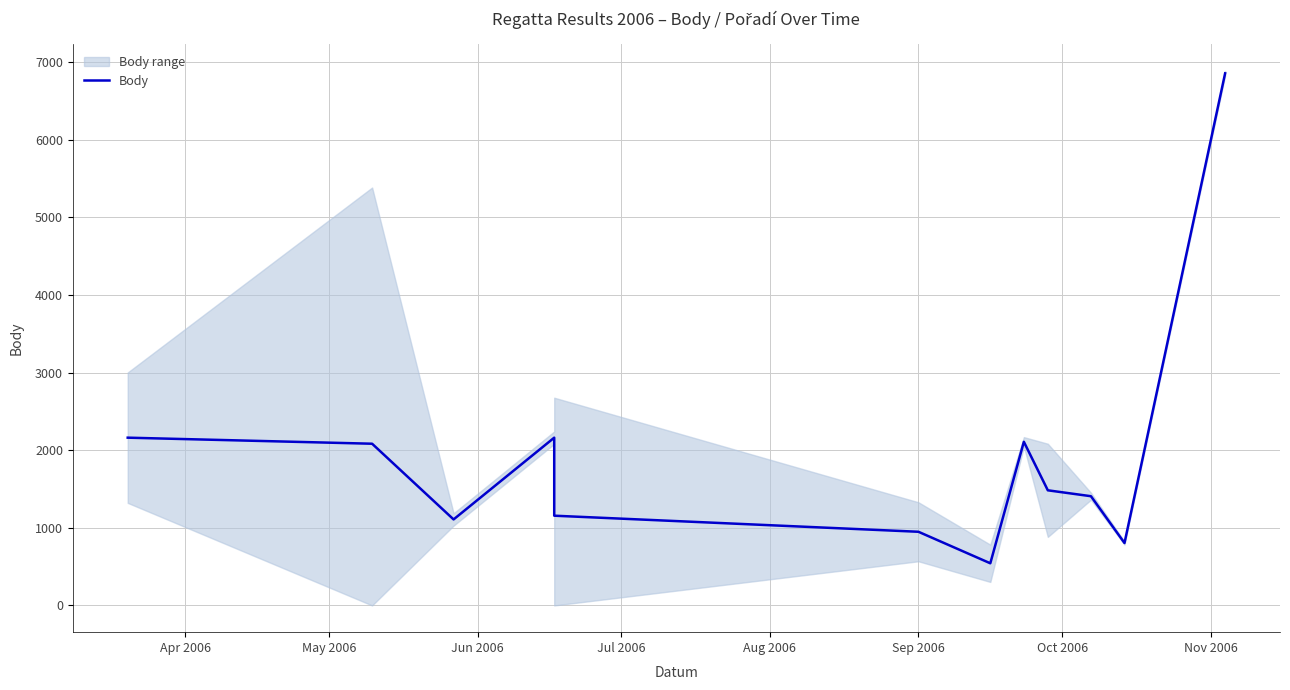

What is the difference between the values at May 2006 and Apr 2006?

78